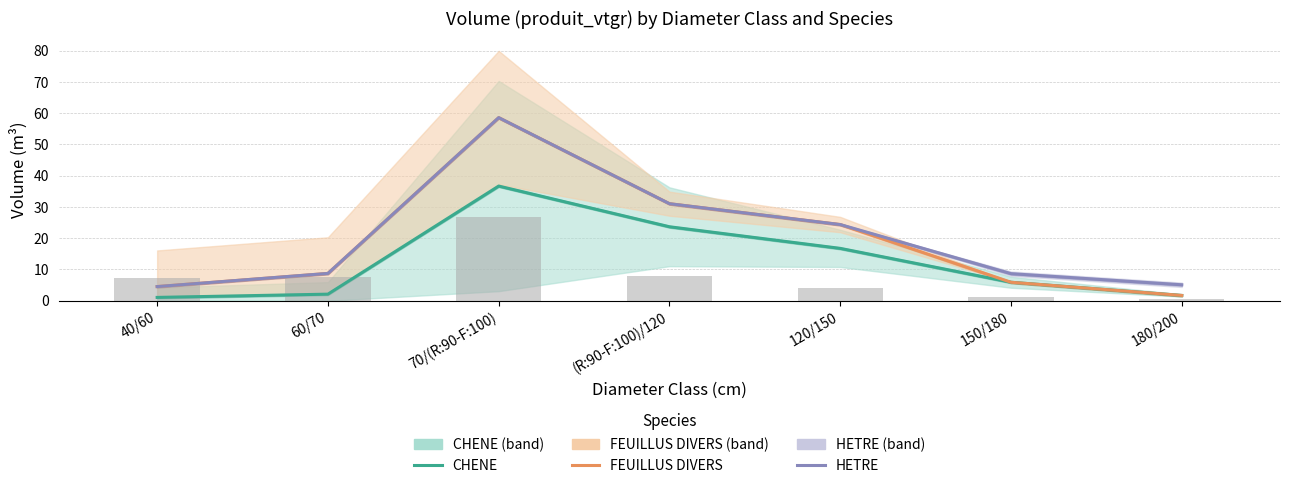

At which label does HETRE reach its minimum?

40/60